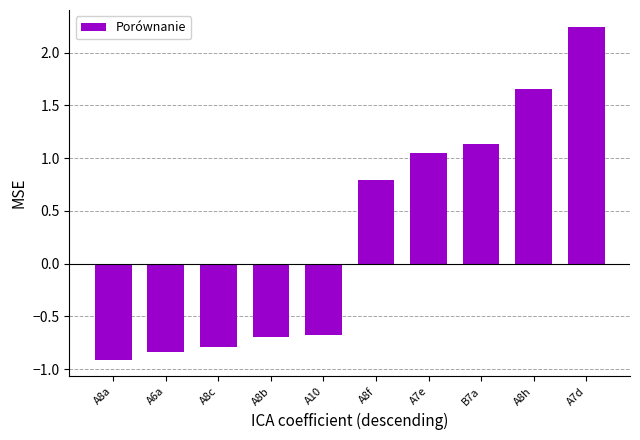

The value at A8c is -0.8. True or false?

True